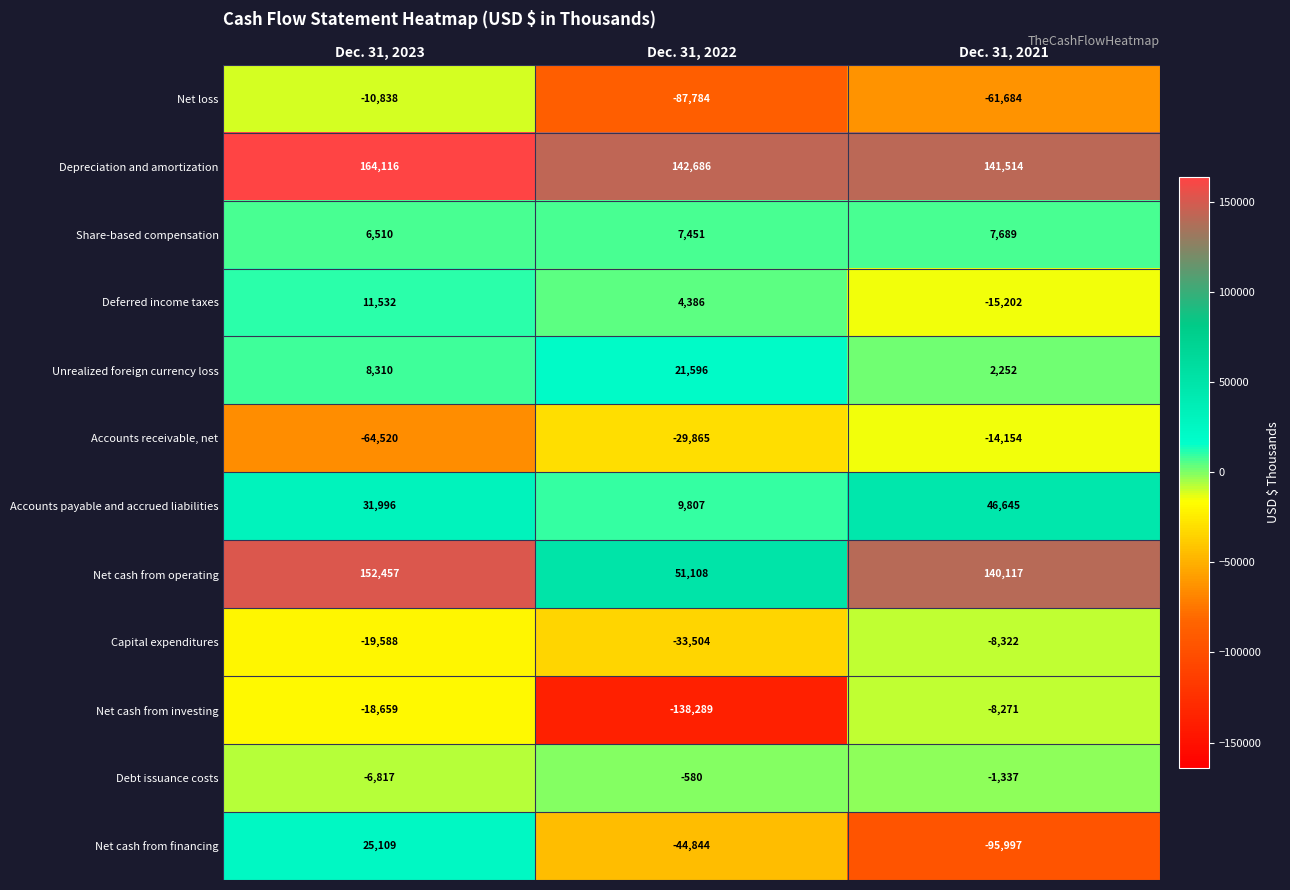

The value of Net cash from financing at Dec. 31, 2023 is 16045. True or false?

False